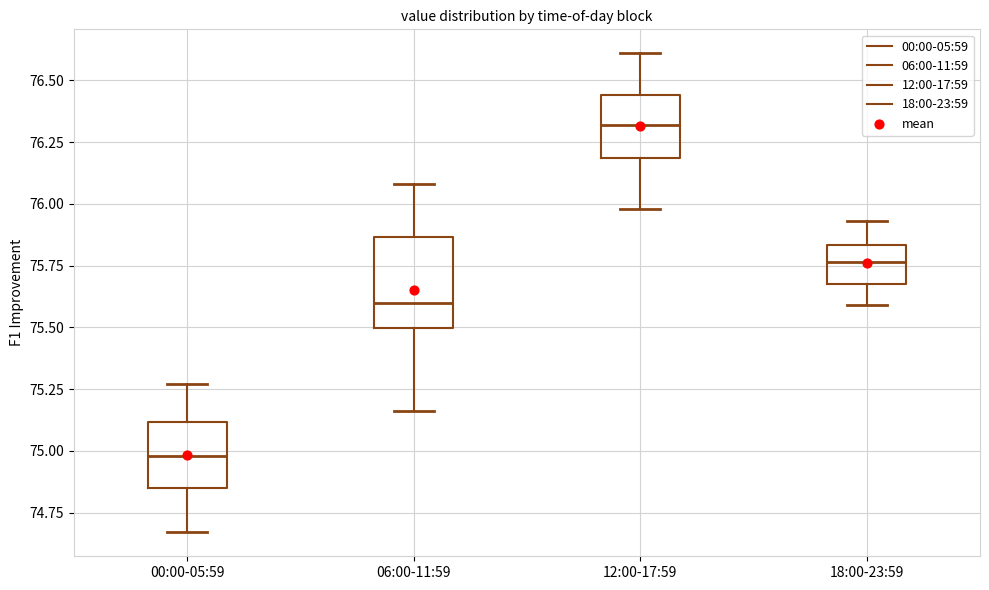

Reading left to right, read every box against the y-axis: the position of its median line, the range the box covers, and the ends of its whiskers. The values are not printed on the chart, so give them approximately, as read against the axis.

00:00-05:59: median 75.00, box 74.85 to 75.10, whiskers 74.65 to 75.25
06:00-11:59: median 75.60, box 75.50 to 75.85, whiskers 75.15 to 76.10
12:00-17:59: median 76.30, box 76.20 to 76.45, whiskers 76.00 to 76.60
18:00-23:59: median 75.75, box 75.70 to 75.85, whiskers 75.60 to 75.95